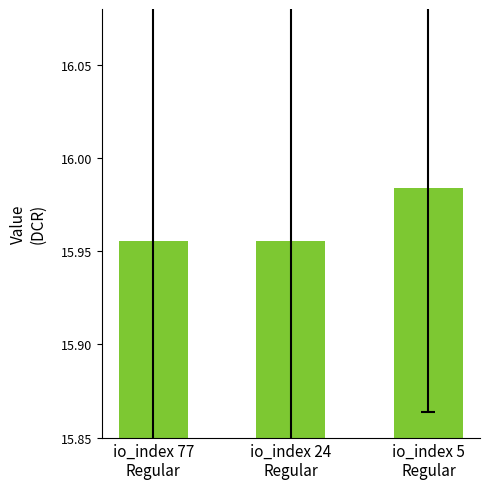

What is the sum of all values?

47.9